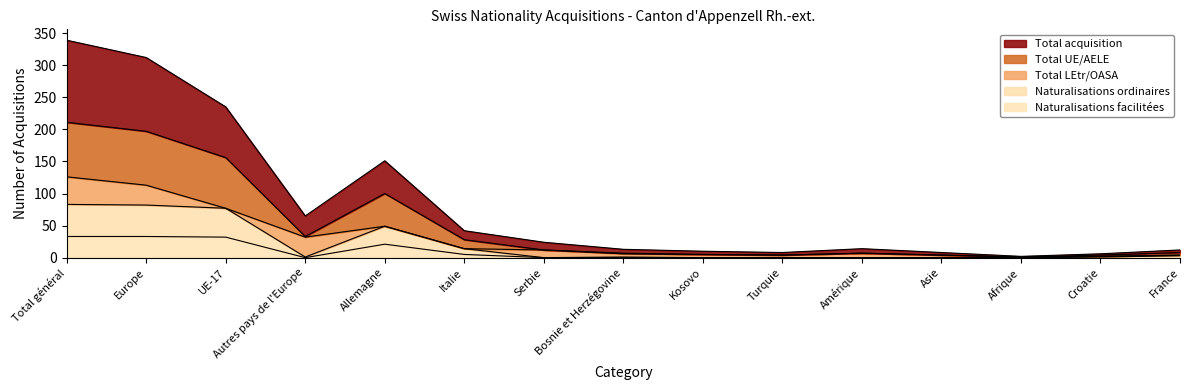

At which category does Total UE/AELE reach its first local valley?

Autres pays de l'Europe